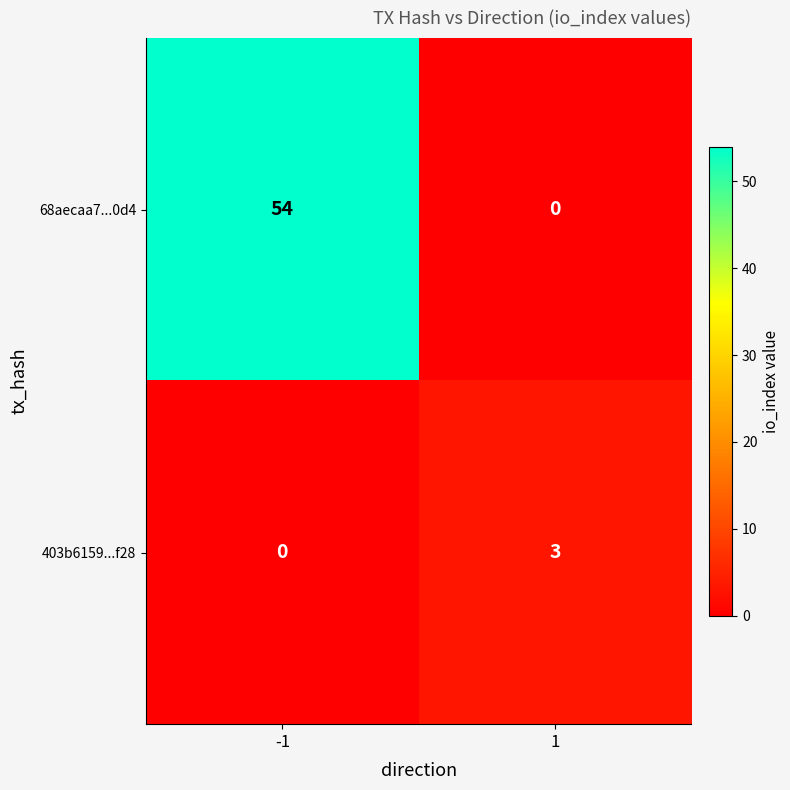

What value does the 68aecaa7...0d4 series have at -1?

54